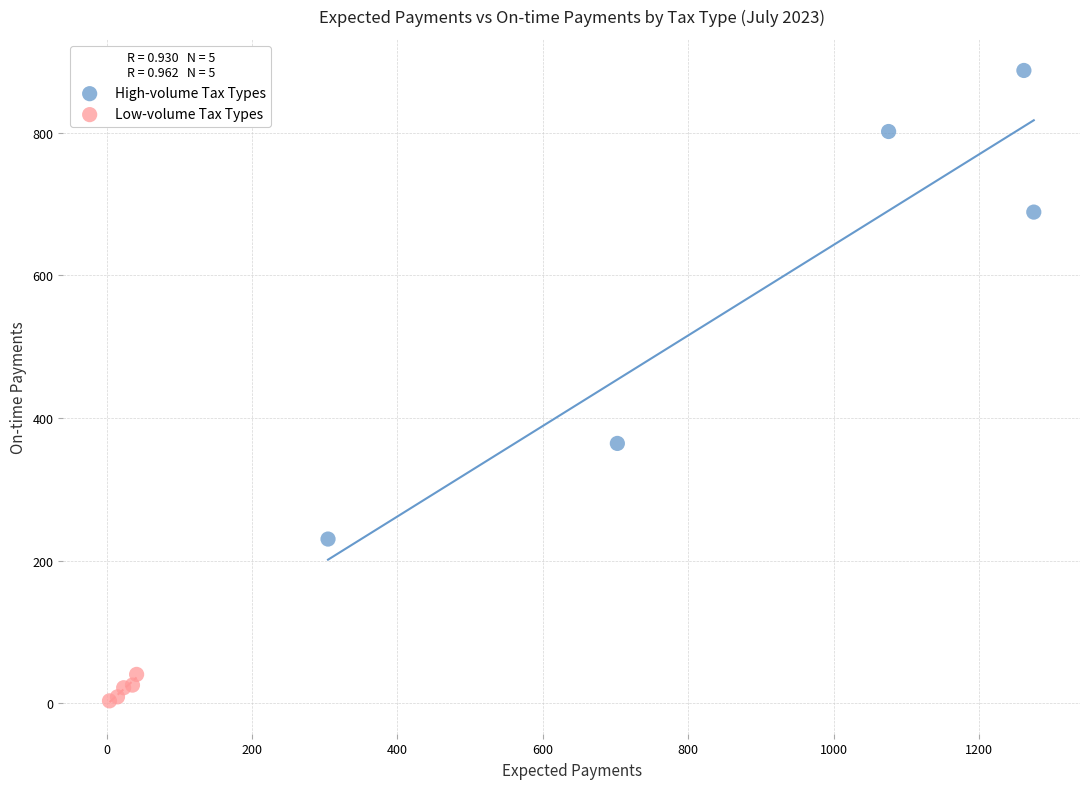

What are all the series names shown in the legend?

High-volume Tax Types, Low-volume Tax Types